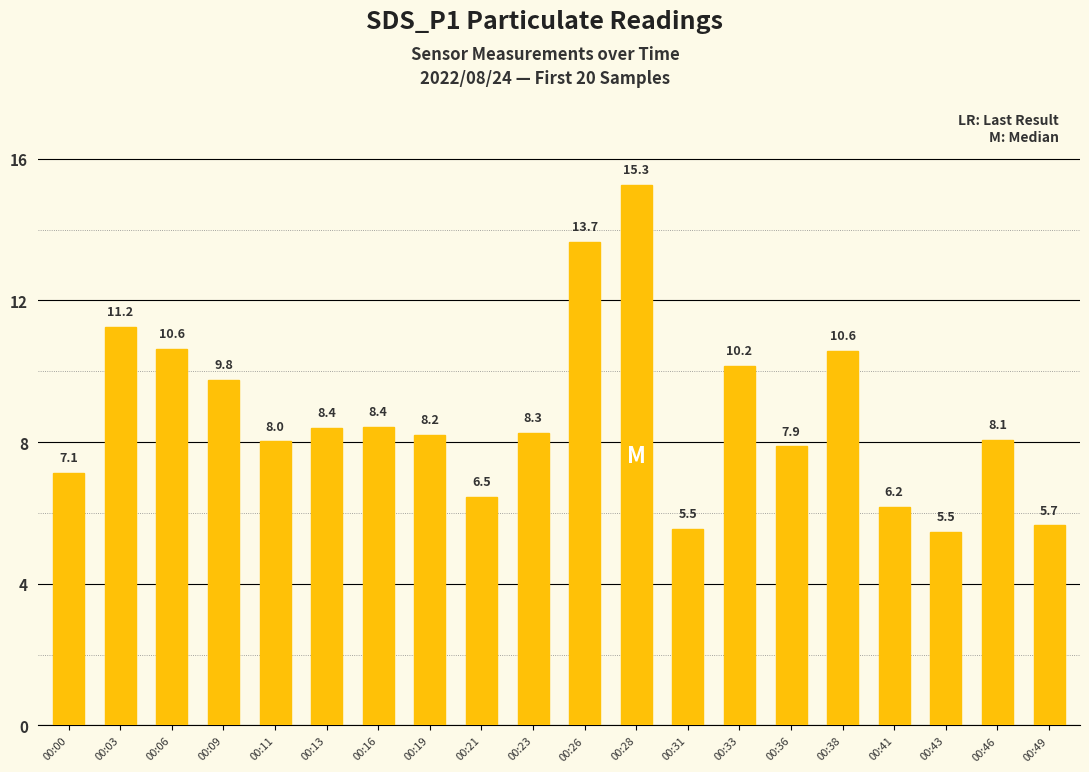

How many distinct data groups are displayed?

1